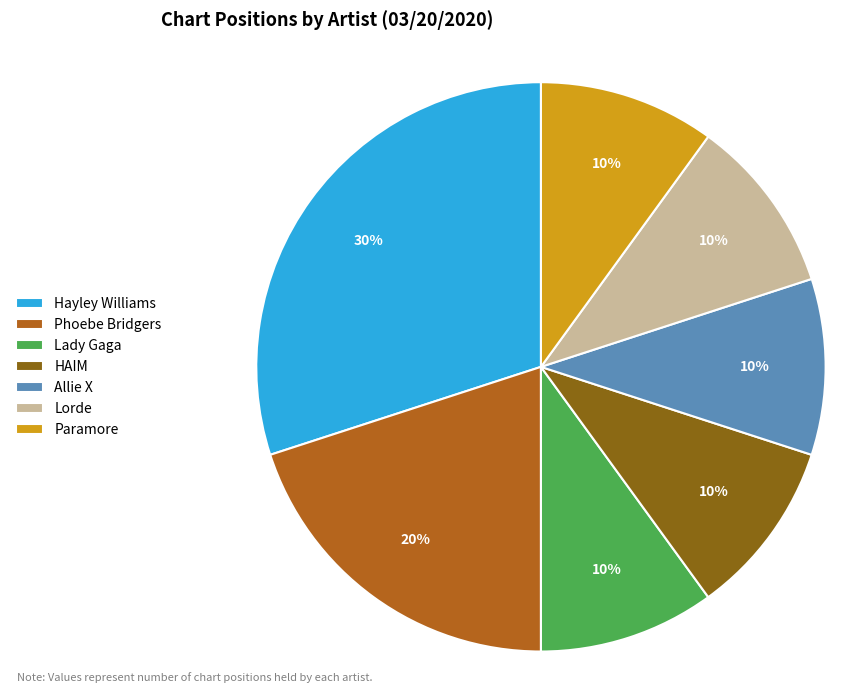

Approximately how many times larger is the value at HAIM compared to Phoebe Bridgers?

0.5